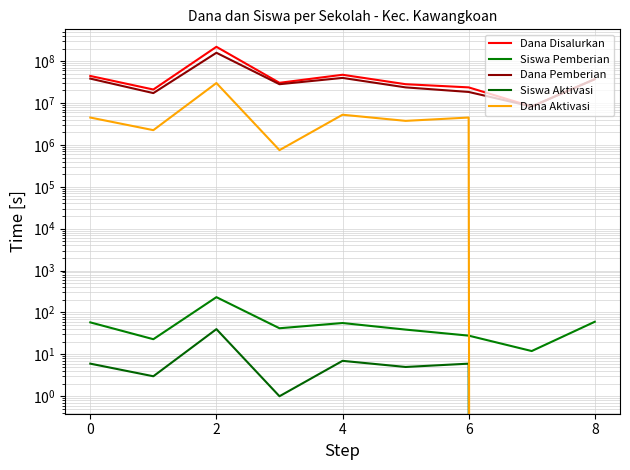

What is the difference between the highest and lowest values at 6?

30374999